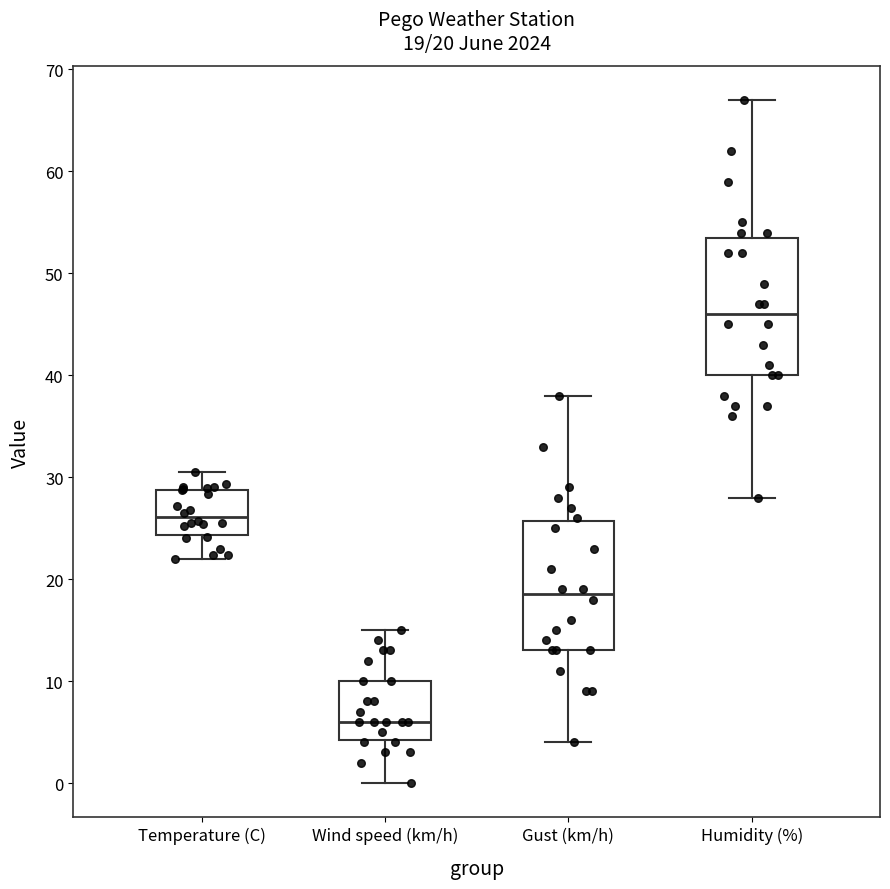

Which box has the lowest median line?

Wind speed (km/h)